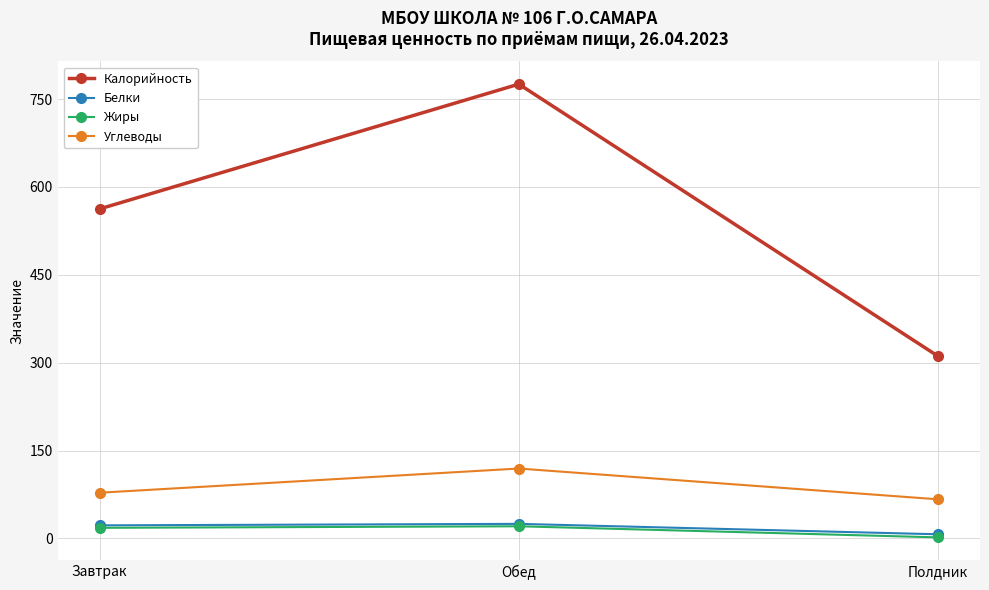

The Белки series shows 22.2 at Завтрак. True or false?

True